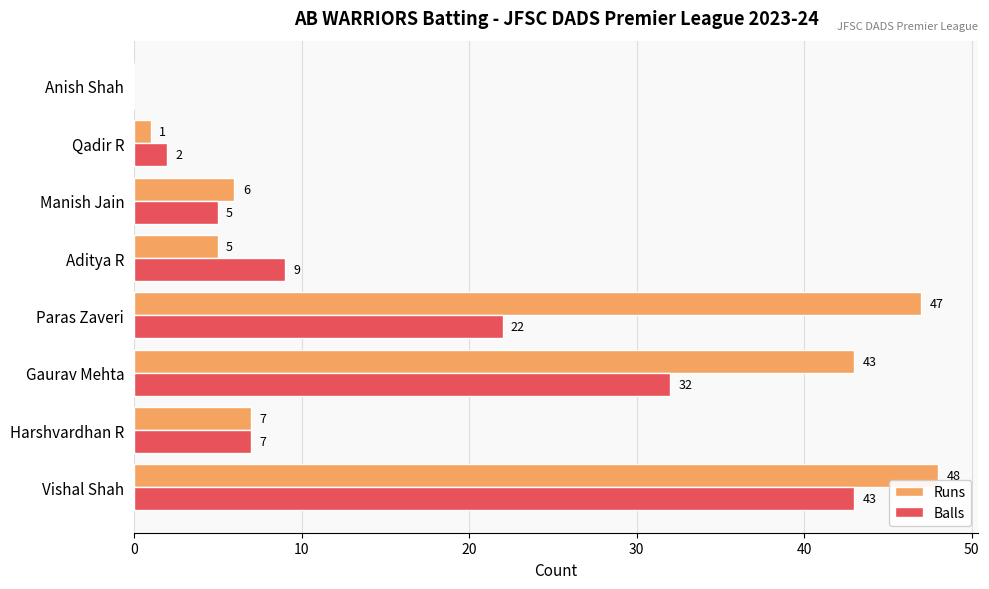

Which series has the largest range (max minus min)?

Runs